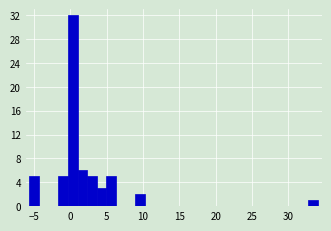

Around what value on the x-axis is the tallest bar? Give the approximate position of its centre, as read against the axis.

0.5